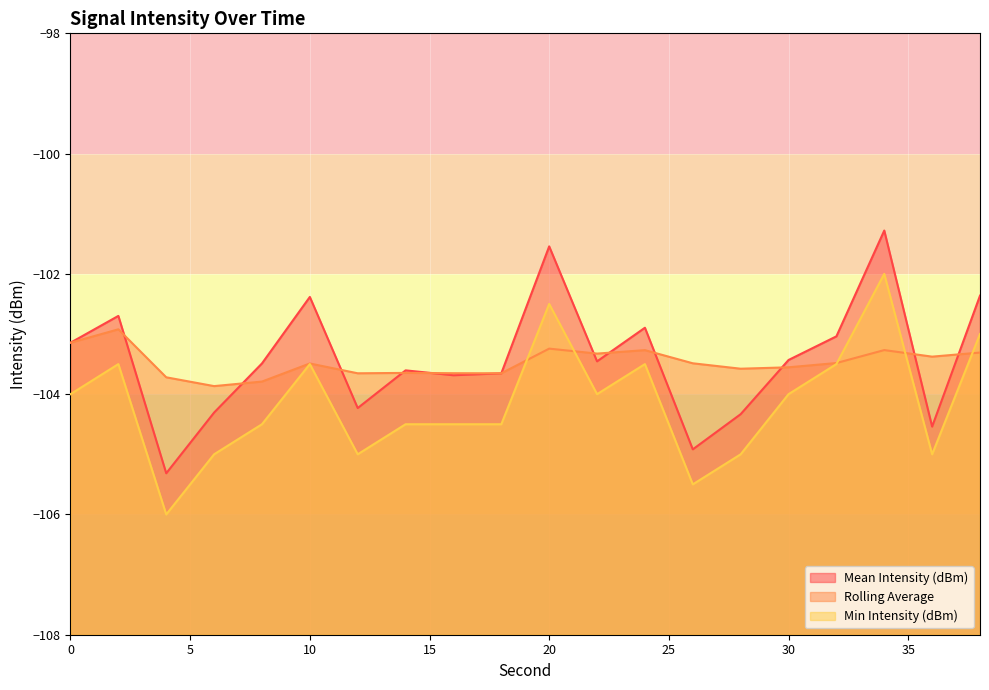

Where is the first local maximum for Min Intensity (dBm)?

2